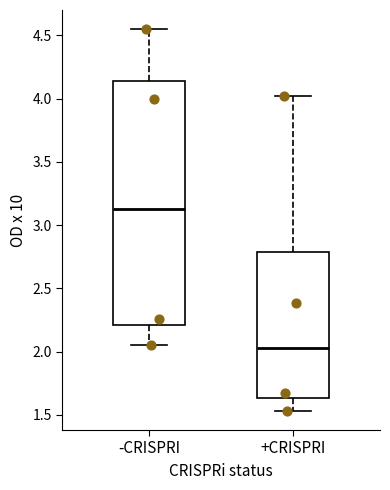

Reading left to right, transcribe this box plot: for each box, give where its median line is, the range the box spans, and where its two whiskers end, as read against the y-axis. The values are not printed on the chart, so give them approximately, as read against the axis.

-CRISPRI: median 3.15, box 2.20 to 4.15, whiskers 2.05 to 4.55
+CRISPRI: median 2.05, box 1.65 to 2.80, whiskers 1.55 to 4.00